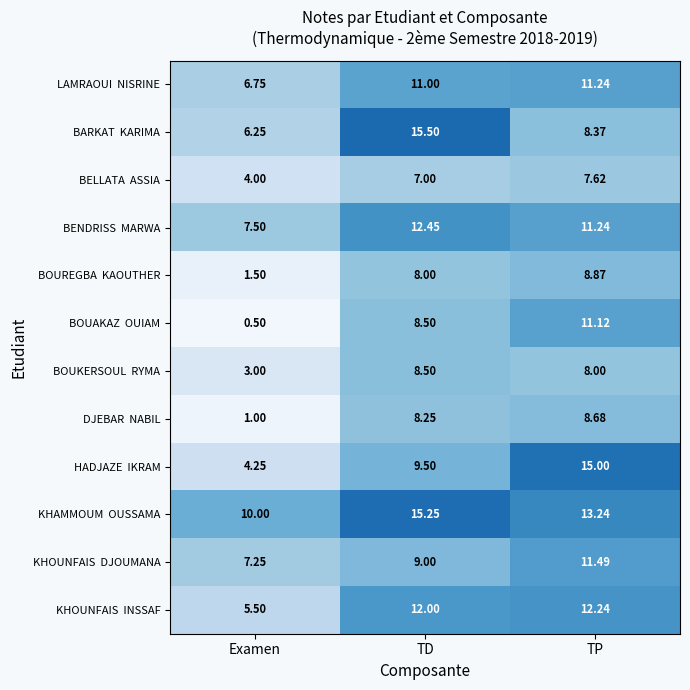

At which category is the sum across all series the highest?

TP